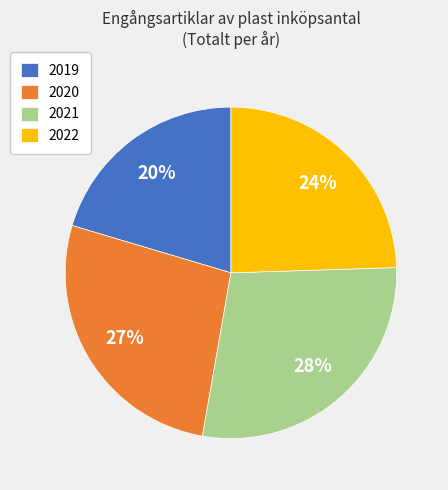

How many segments does this pie chart have?

4